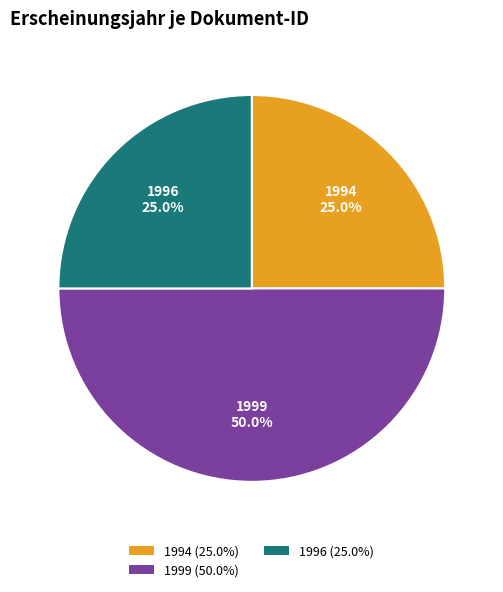

To the nearest percent, what is the average slice percentage?

33%